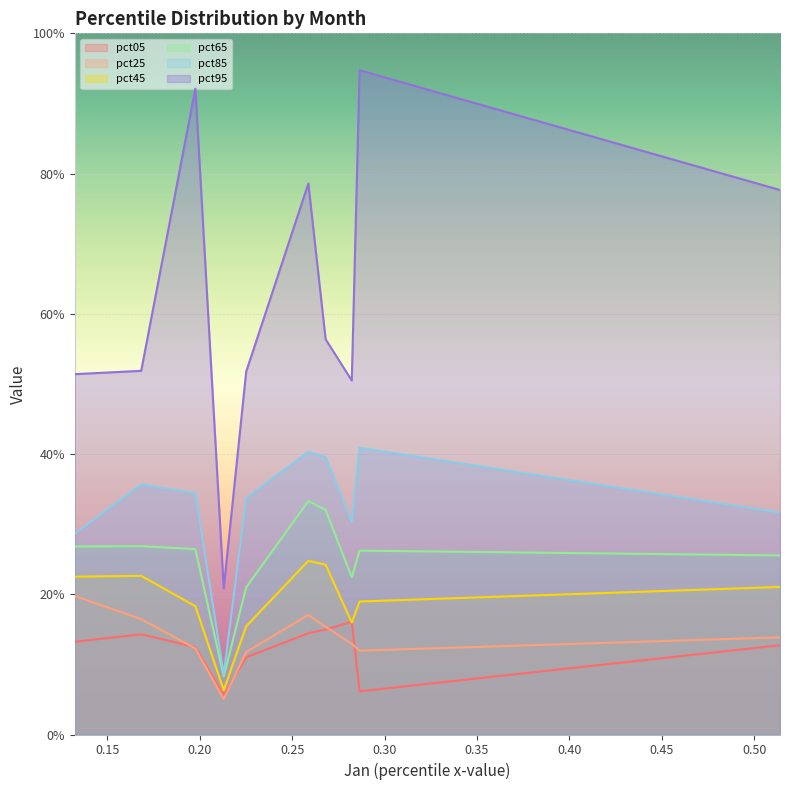

What is the smallest value displayed?

0.1